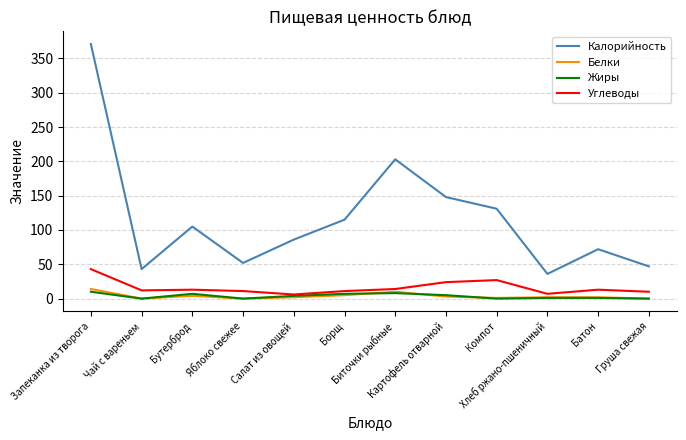

The Белки series shows 0 at Яблоко свежее. True or false?

True